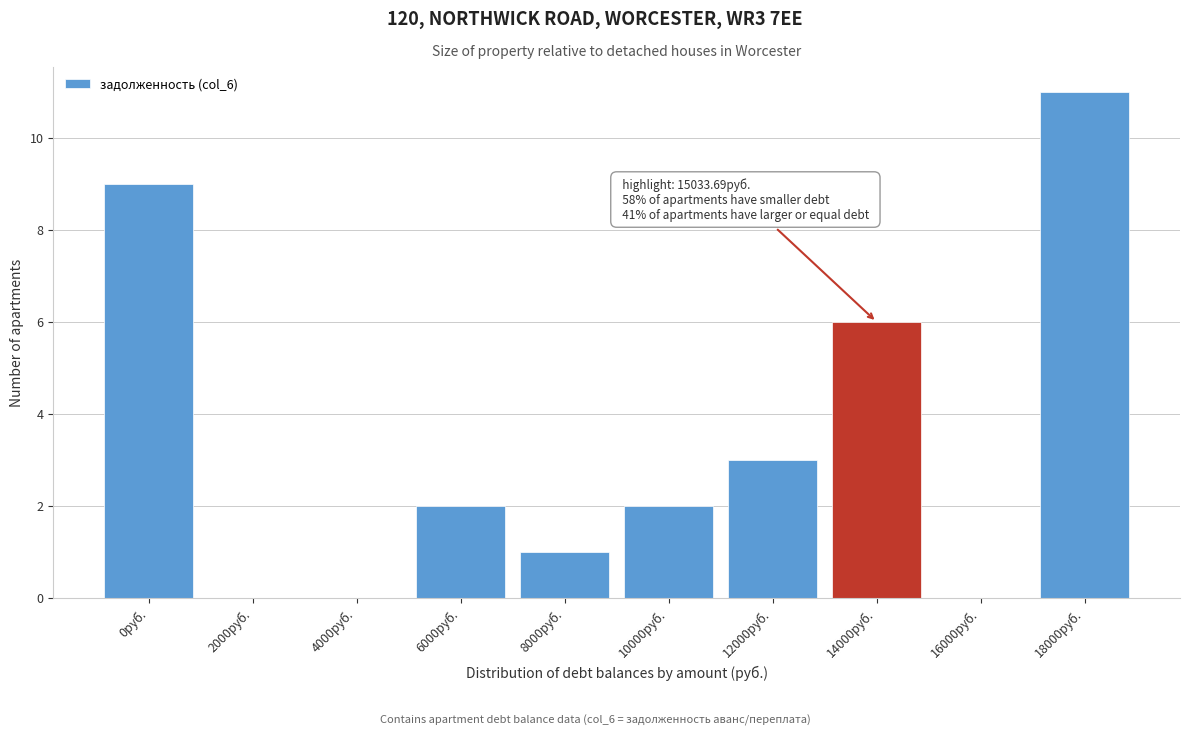

Reading left to right, what are all the values shown in this chart?

0руб.=9	2000руб.=0	4000руб.=0	6000руб.=2	8000руб.=1	10000руб.=2	12000руб.=3	14000руб.=6	16000руб.=0	18000руб.=11